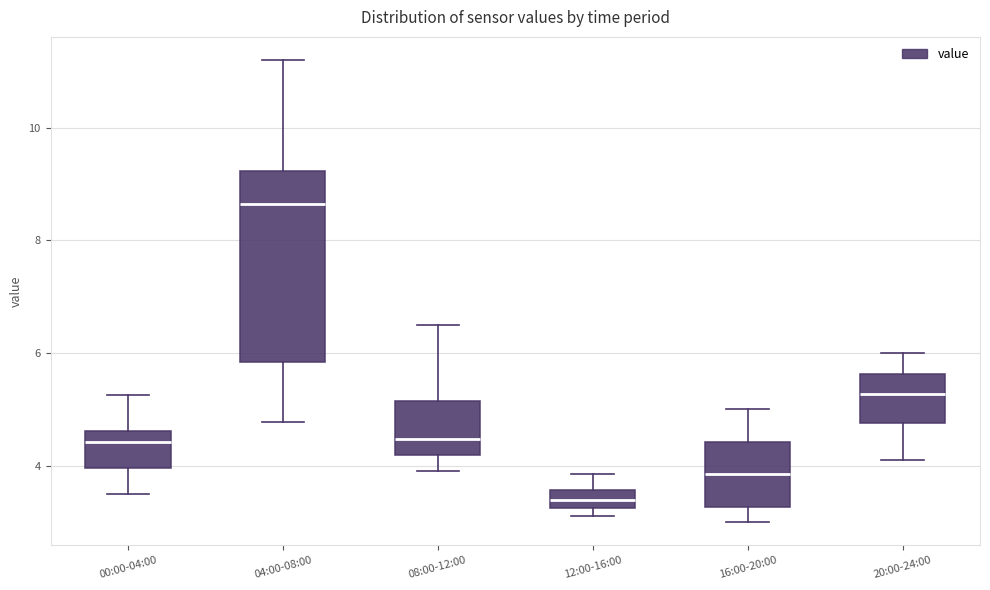

Where does the lower whisker of the box for 04:00-08:00 end on the y-axis? The values are not printed on the chart, so give them approximately, as read against the axis.

4.8